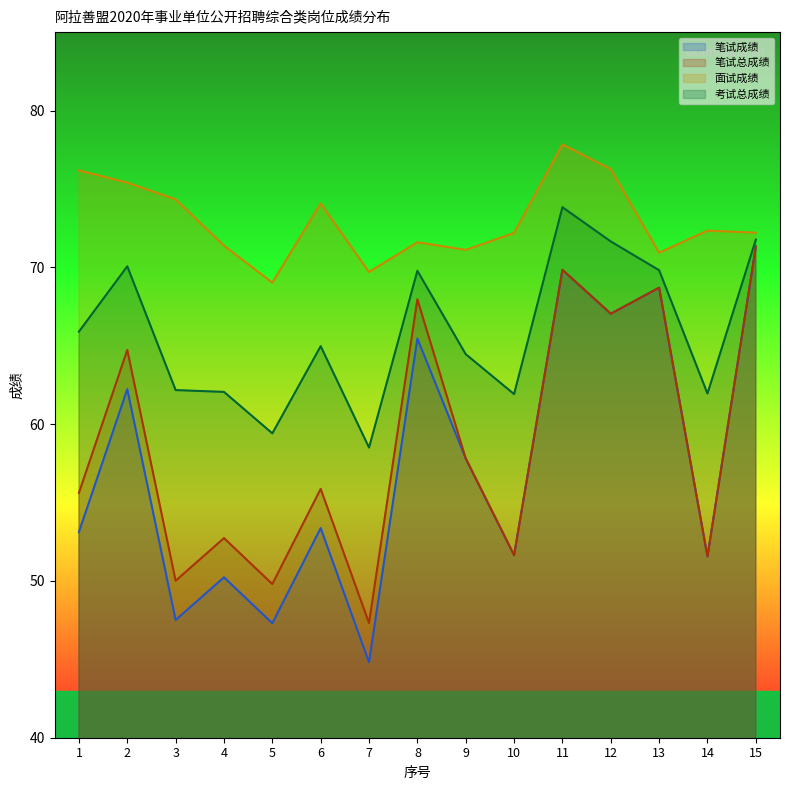

Reading left to right, extract all data points from this chart.

笔试成绩: 53.1	62.2	47.5	50.2	47.3	53.4	44.8	65.5	57.8	51.6	69.8	67.0	68.7	51.6	71.3
笔试总成绩: 55.6	64.7	50.0	52.7	49.8	55.9	47.3	68.0	57.8	51.6	69.8	67.0	68.7	51.6	71.3
面试成绩: 76.2	75.4	74.3	71.4	69.0	74.1	69.7	71.6	71.1	72.2	77.8	76.3	70.9	72.3	72.2
考试总成绩: 65.9	70.1	62.2	62.1	59.4	65.0	58.5	69.8	64.5	61.9	73.8	71.7	69.8	62.0	71.8